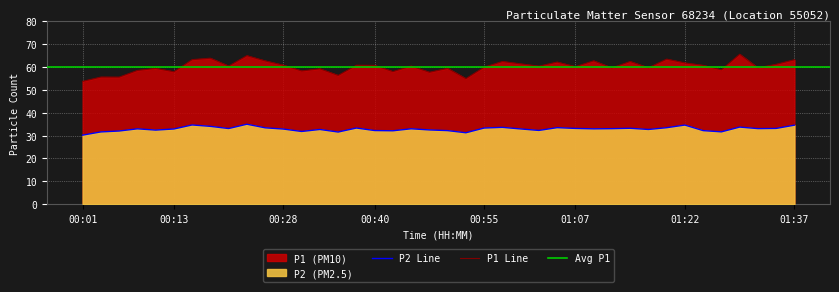

What is the label of the 4th point from the left?

00:08